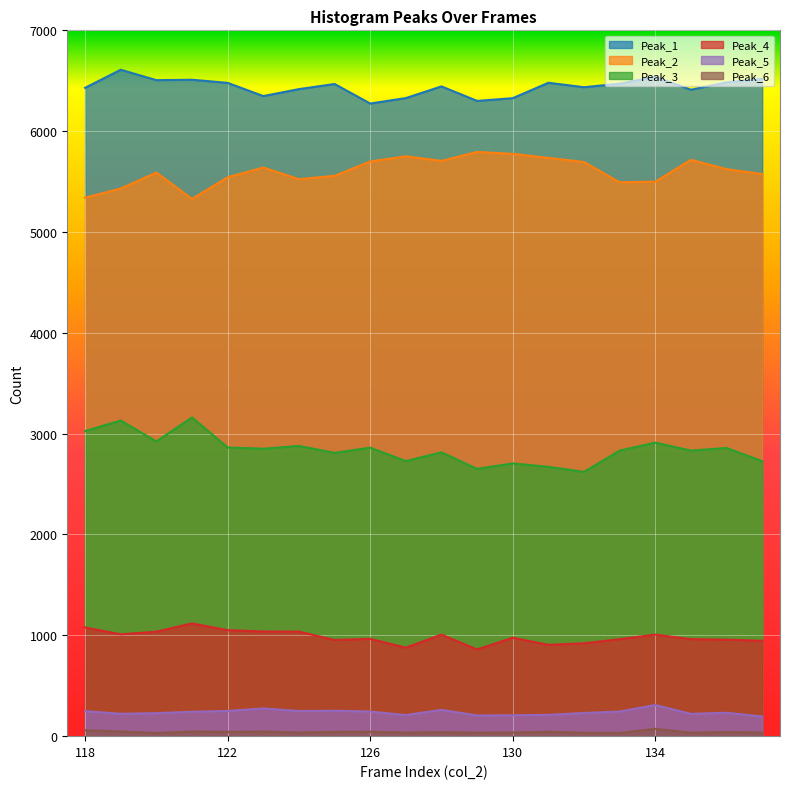

How many values in the Peak_1 series are below 6468?

10